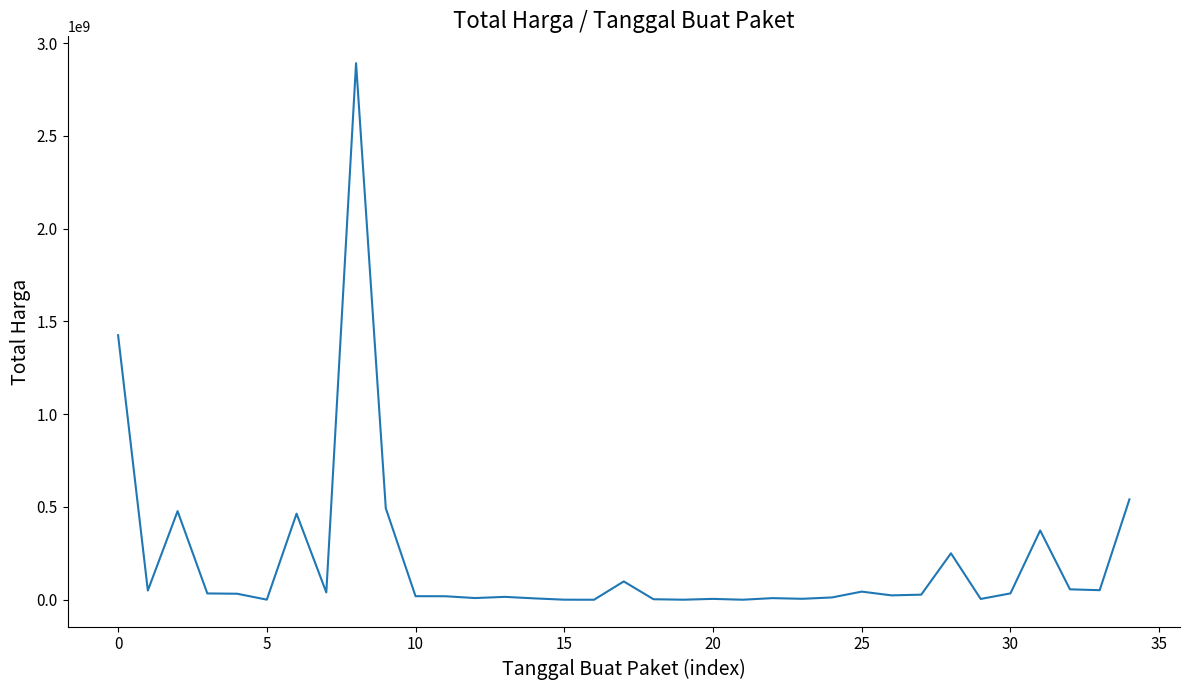

What is the greatest value displayed?

2892122000